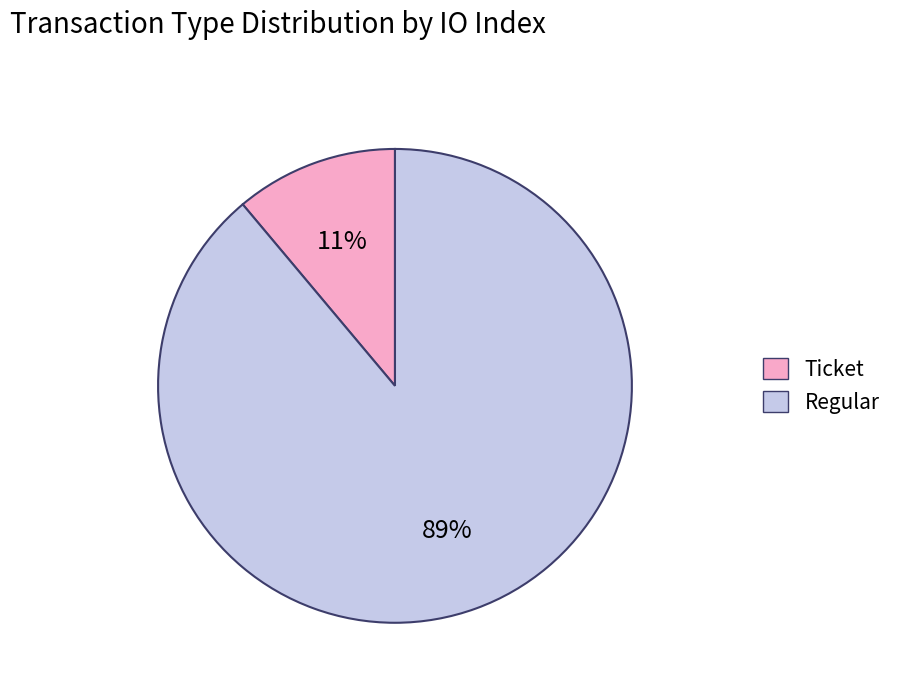

Count the number of slices in the pie.

2